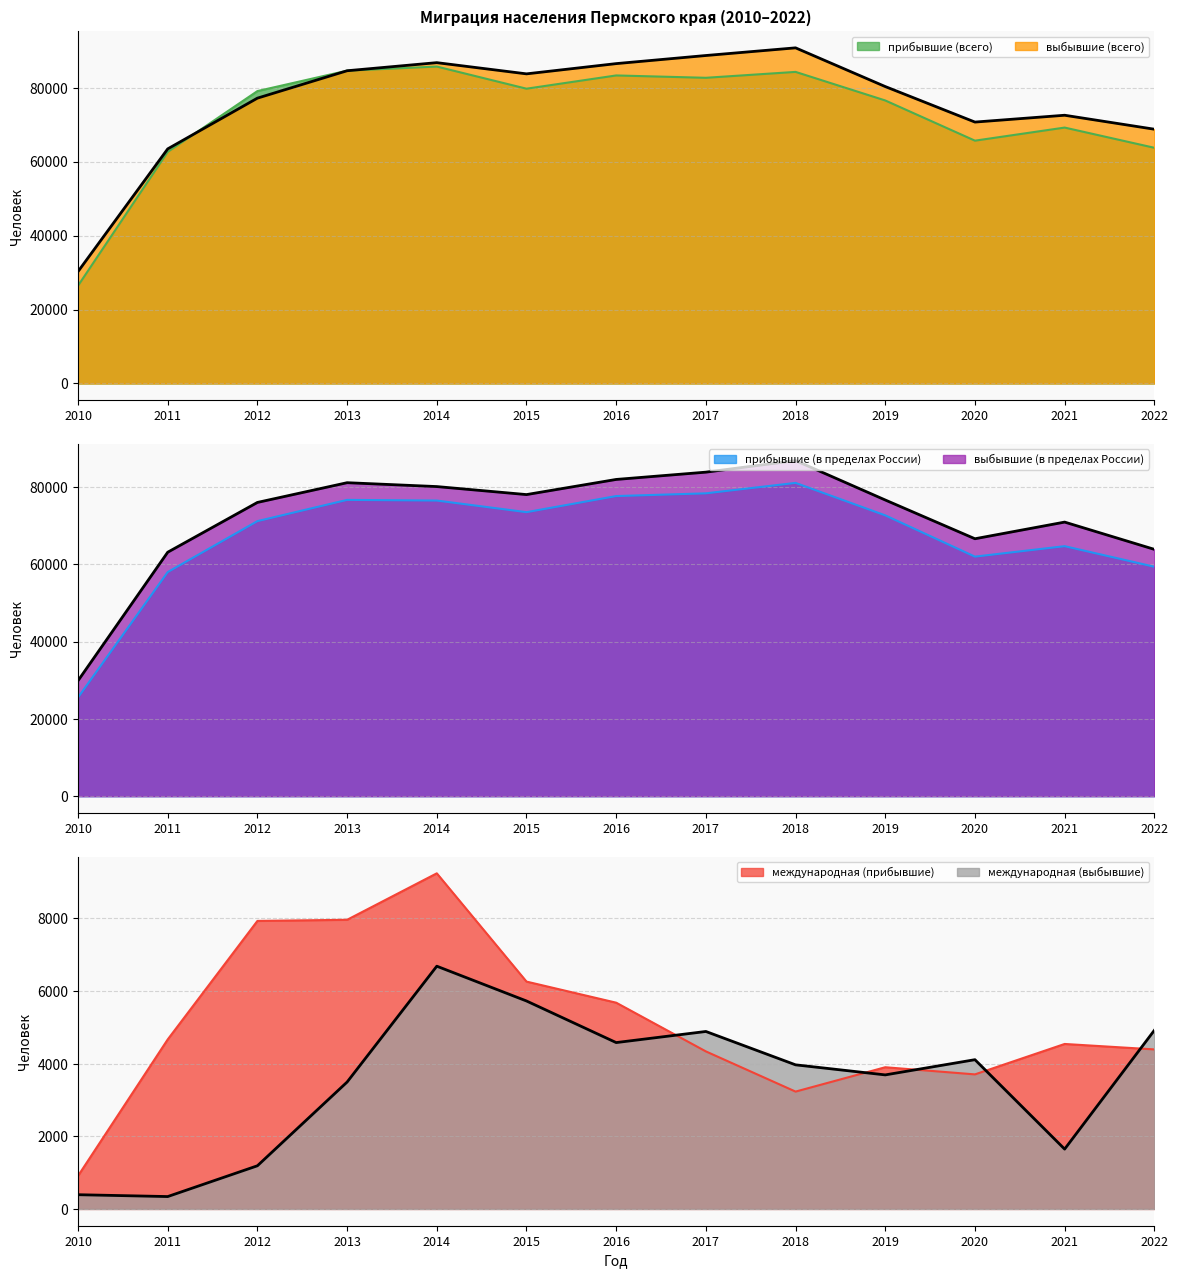

Which series has the largest total across all categories?

выбывшие (всего)